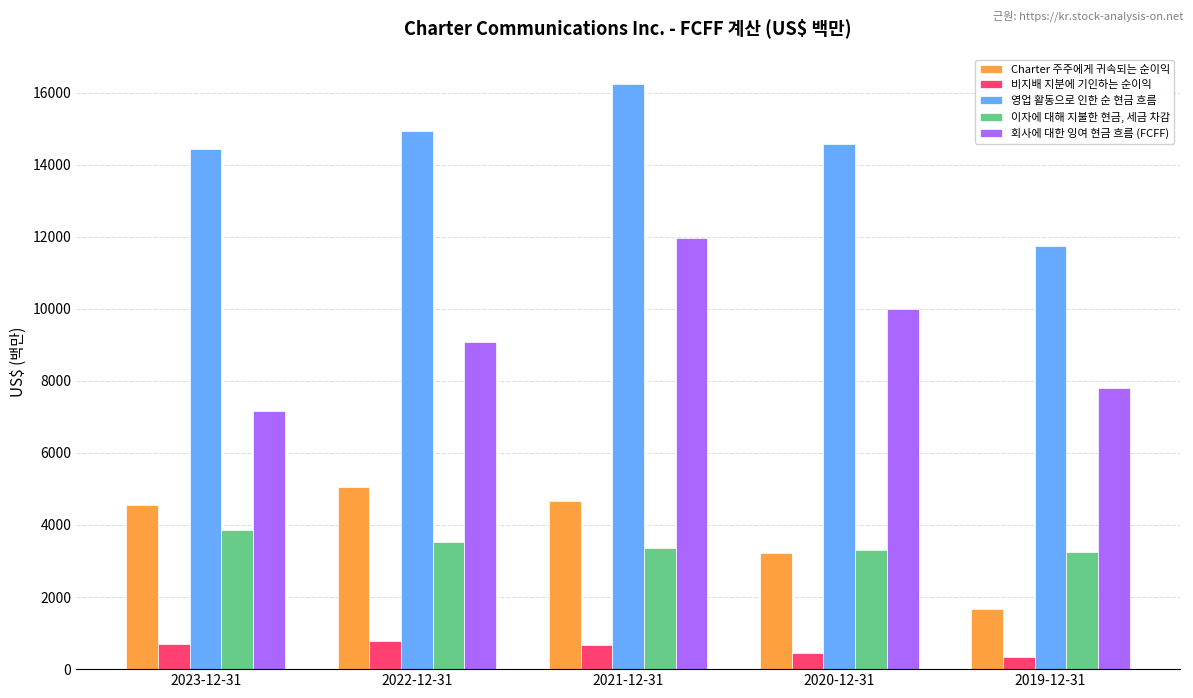

At which category is the sum across all series the highest?

2021-12-31